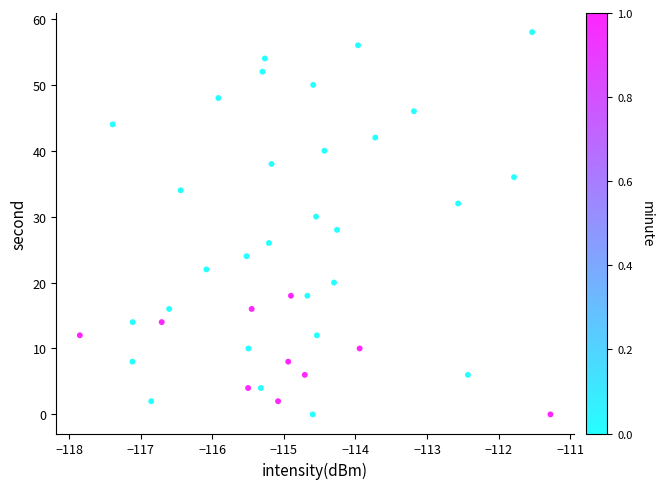

What is the range of Y values (max minus min)?

58